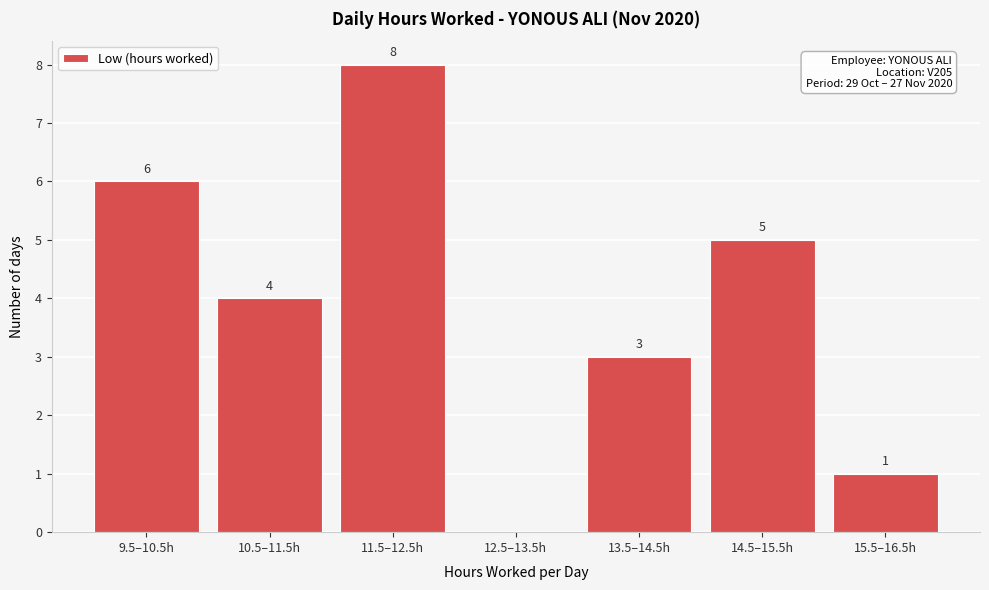

Reading right to left, list all the values displayed in this chart.

15.5–16.5h=1	14.5–15.5h=5	13.5–14.5h=3	12.5–13.5h=0	11.5–12.5h=8	10.5–11.5h=4	9.5–10.5h=6